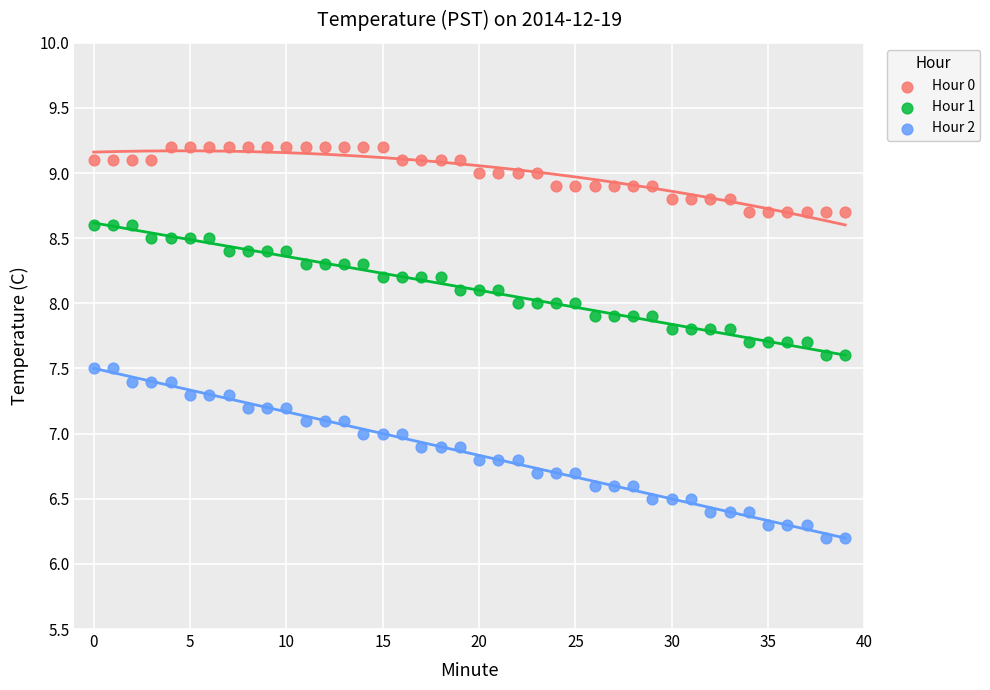

Across all data points, what is the range of Y values (max minus min)?

3.0